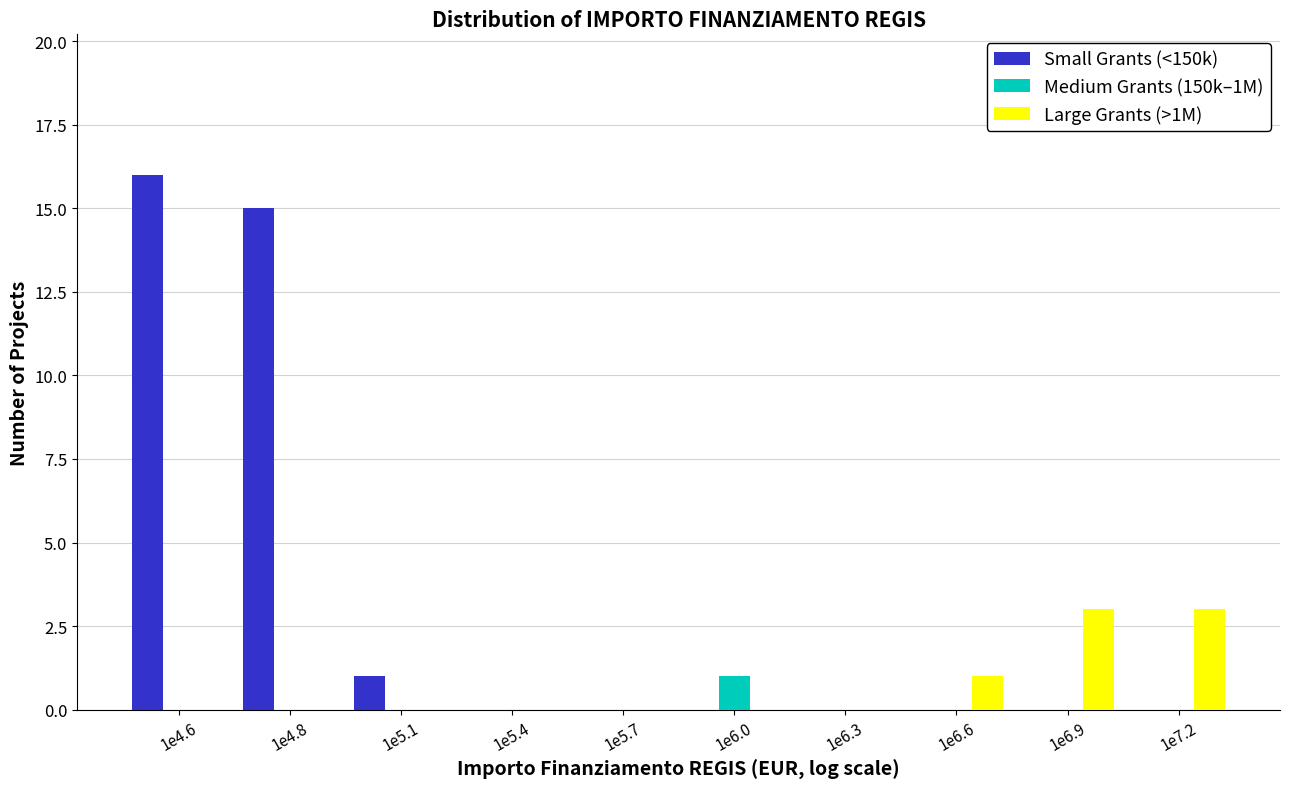

Reading right to left, extract all data points from this chart.

Small Grants (<150k): 1e7.2=0	1e6.9=0	1e6.6=0	1e6.3=0	1e6.0=0	1e5.7=0	1e5.4=0	1e5.1=1	1e4.8=15	1e4.6=16
Medium Grants (150k–1M): 1e7.2=0	1e6.9=0	1e6.6=0	1e6.3=0	1e6.0=1	1e5.7=0	1e5.4=0	1e5.1=0	1e4.8=0	1e4.6=0
Large Grants (>1M): 1e7.2=3	1e6.9=3	1e6.6=1	1e6.3=0	1e6.0=0	1e5.7=0	1e5.4=0	1e5.1=0	1e4.8=0	1e4.6=0